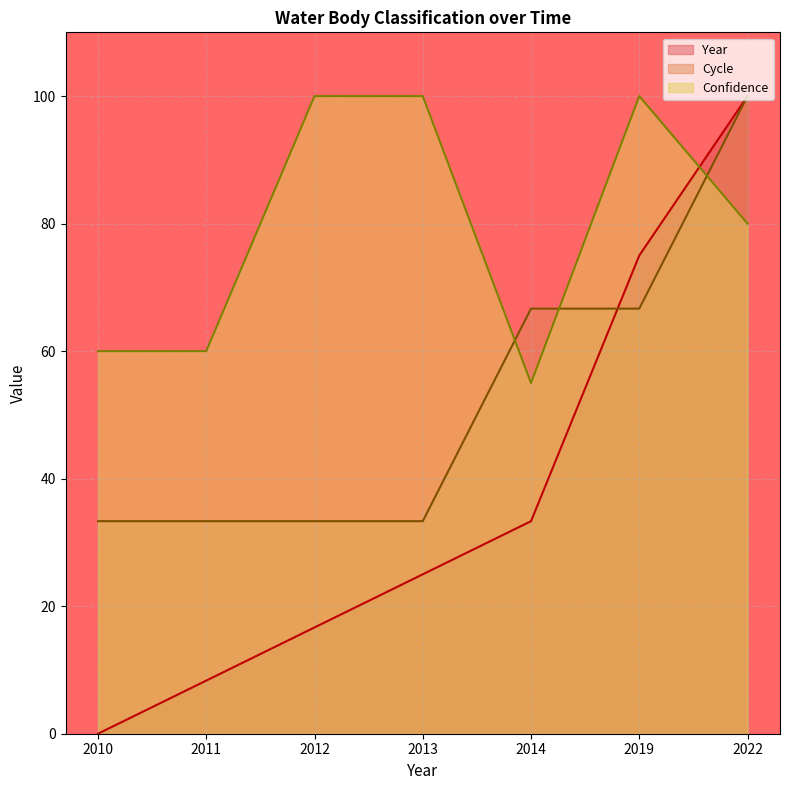

Which has a higher value, 2019 or 2014?

2019